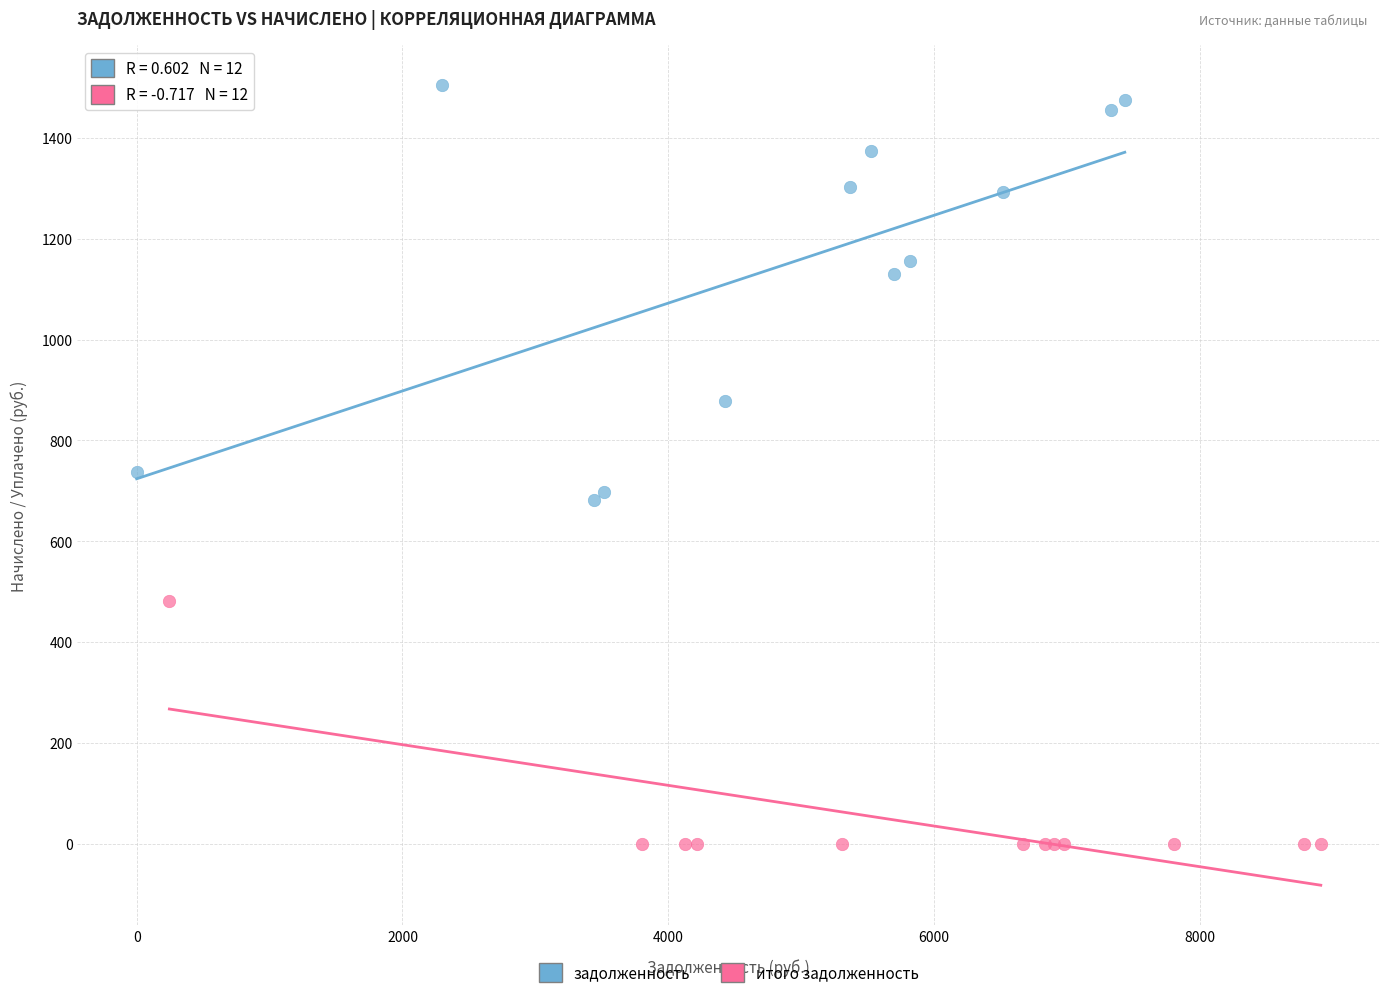

Which series reaches the minimum Y coordinate?

итого задолженность